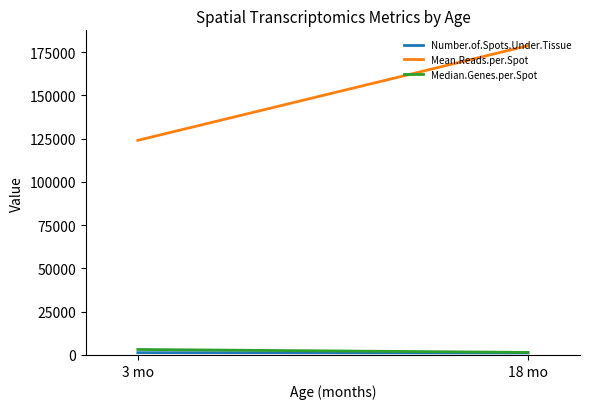

What is the difference between the Median.Genes.per.Spot values at 3 mo and 18 mo?

1695.3